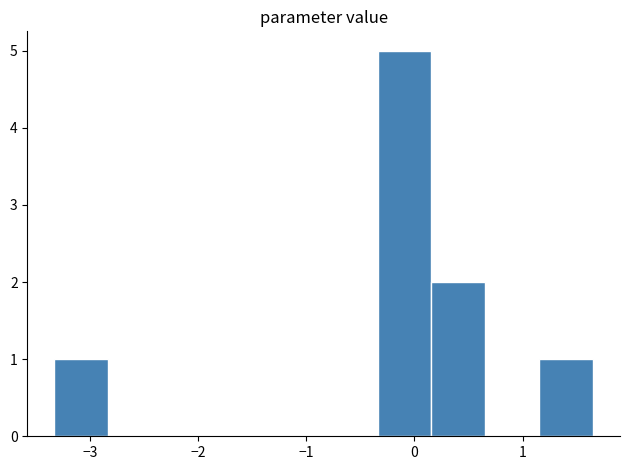

Which range on the x-axis has the tallest bar?

-0.3 to 0.2